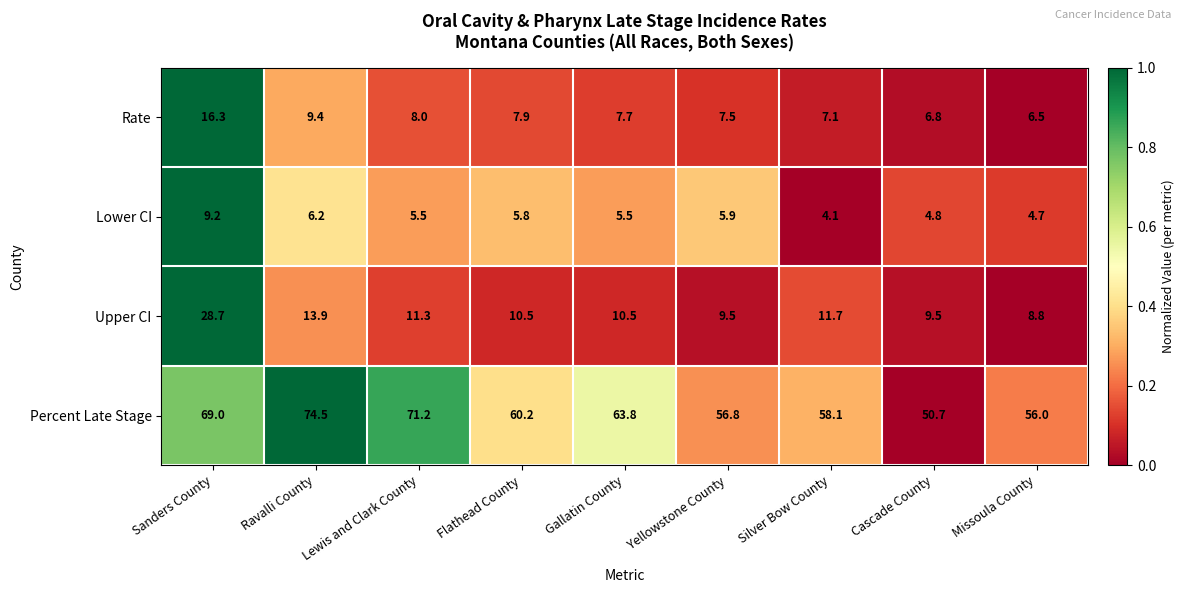

Which series has the largest total across all categories?

Percent Late Stage